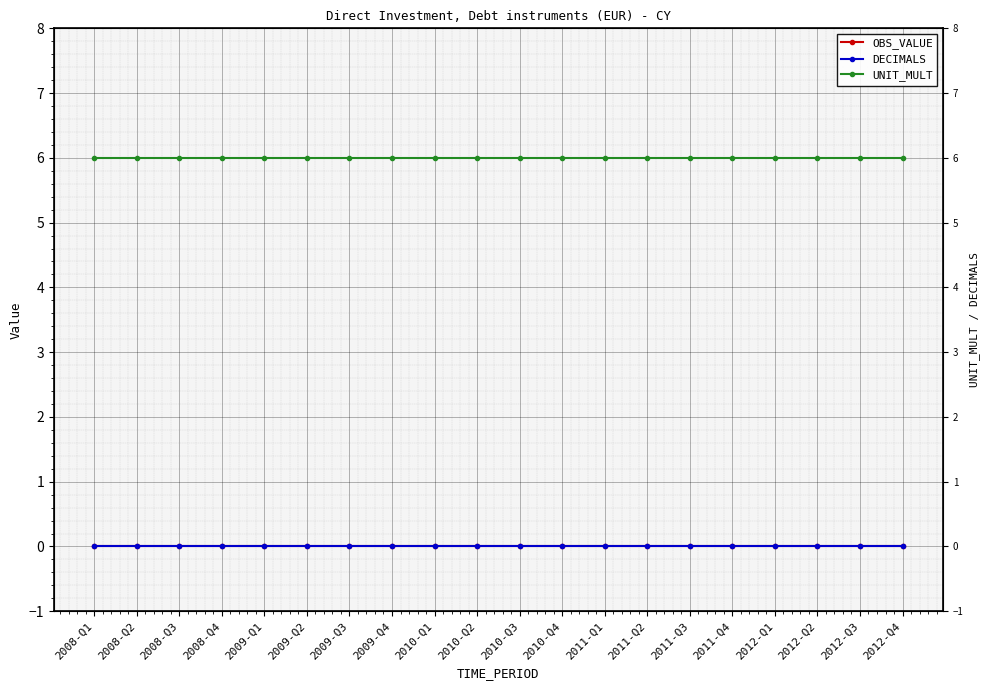

At which label is OBS_VALUE closest to 0?

2008-Q1